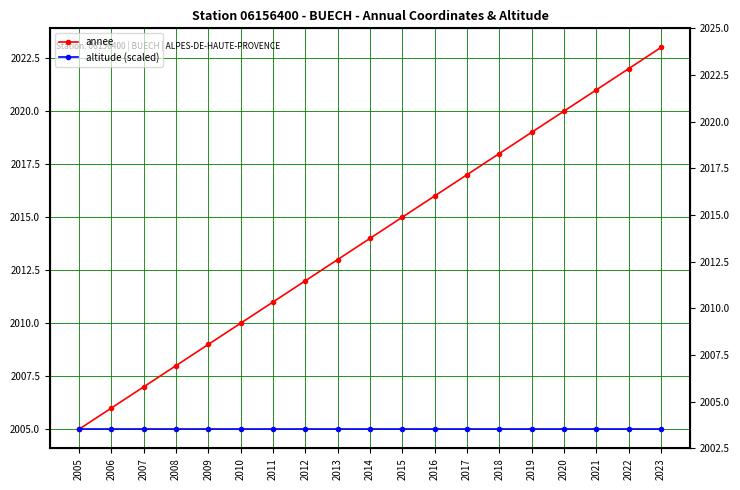

True or false: altitude (scaled) and annee cross at least once.

False